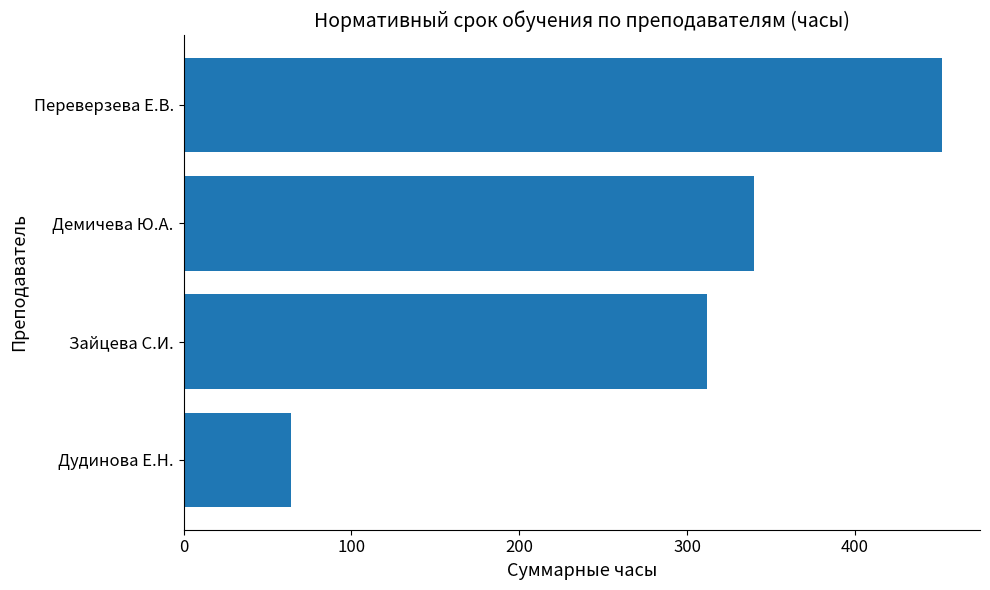

What is the difference between the values at Переверзева Е.В. and Демичева Ю.А.?

112